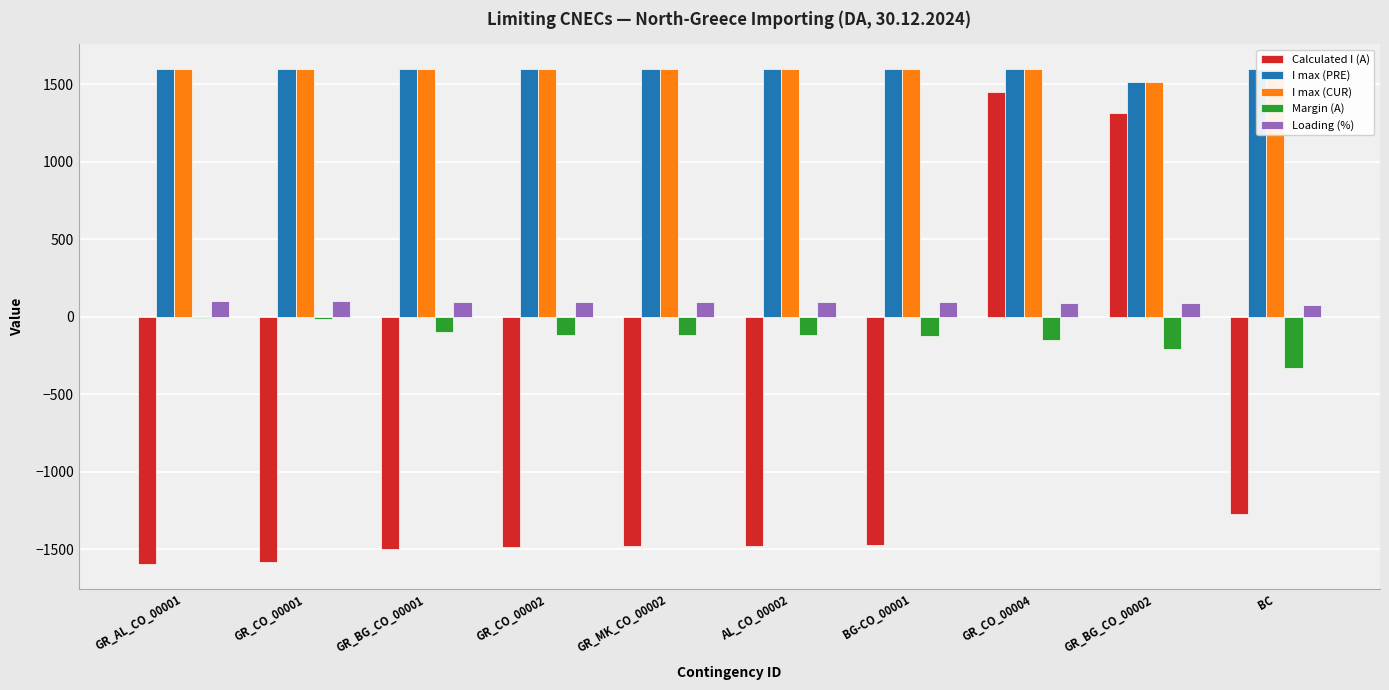

How many bars are there in total?

50